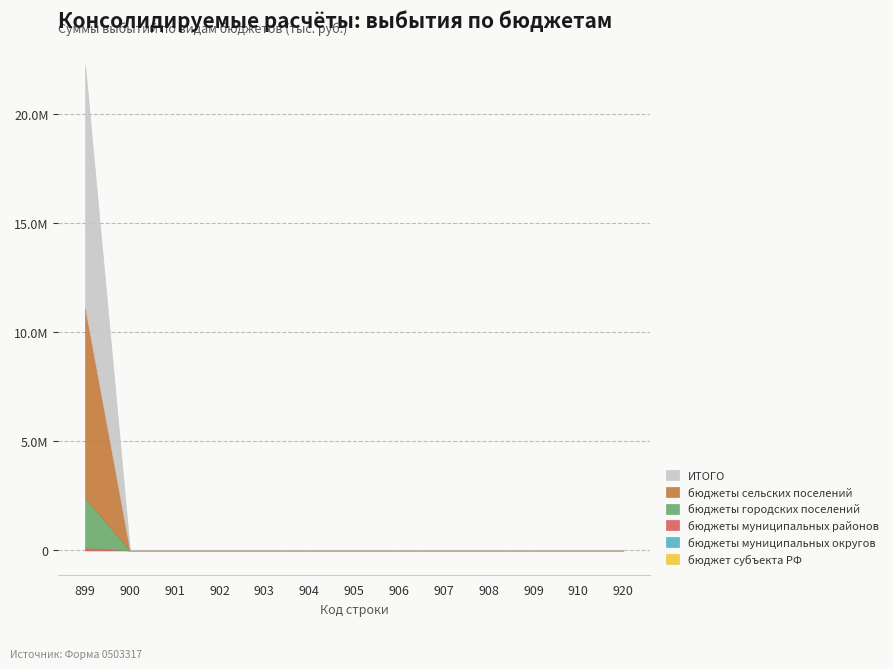

Is the value of ИТОГО at 900 greater than the value of бюджеты муниципальных районов at 920?

No